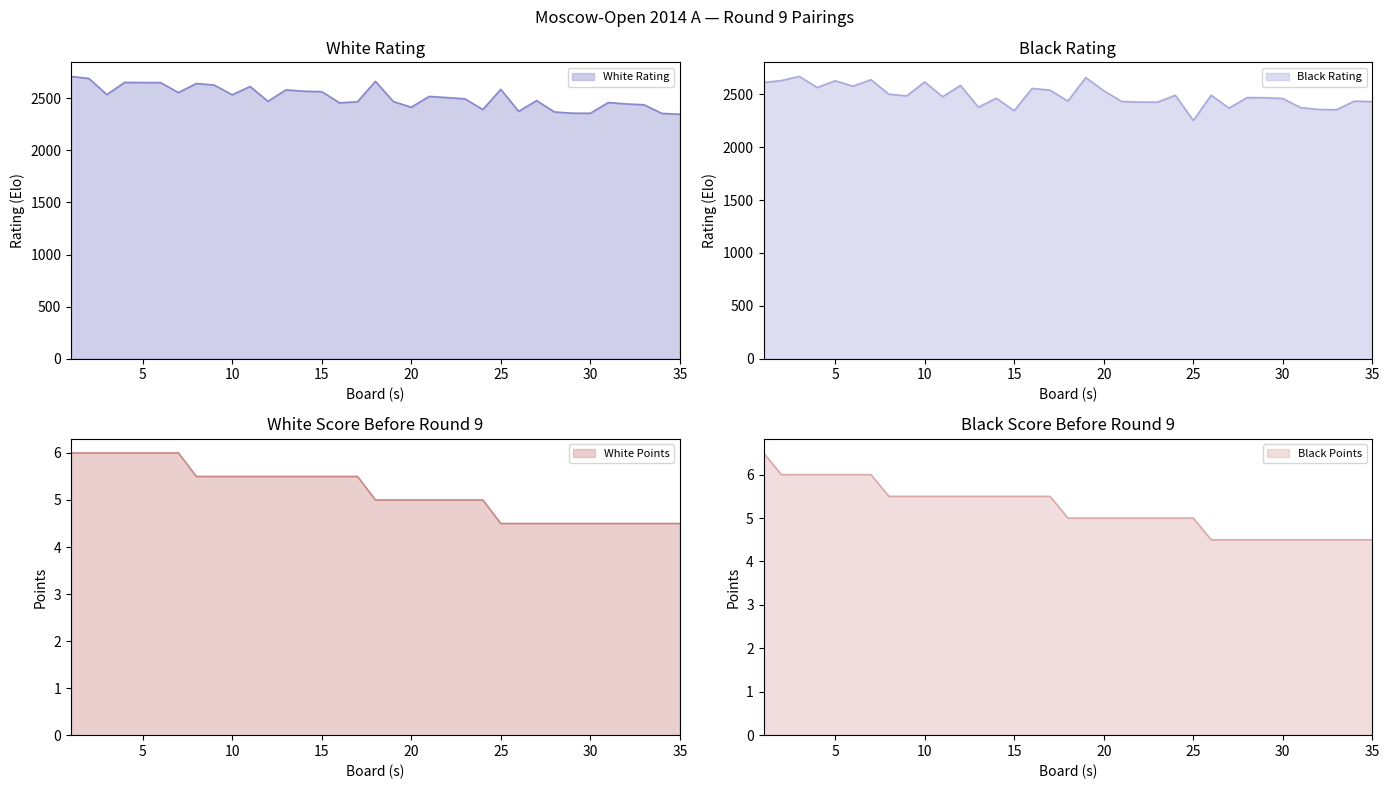

The value of White Rating at 15 is 4188.9. True or false?

False